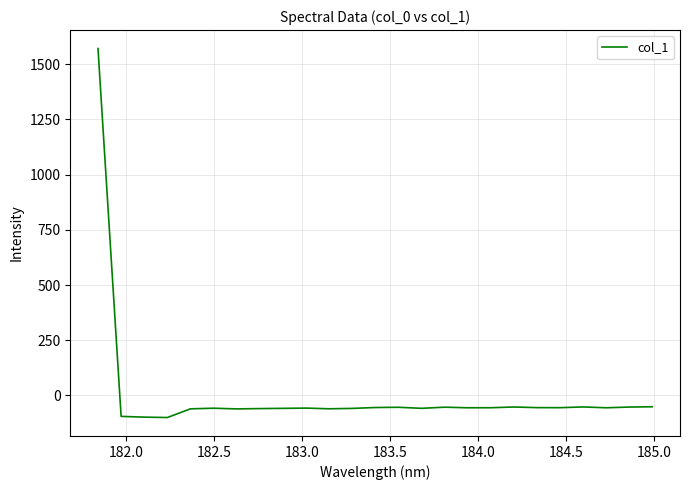

What is the smallest value displayed?

-100.1